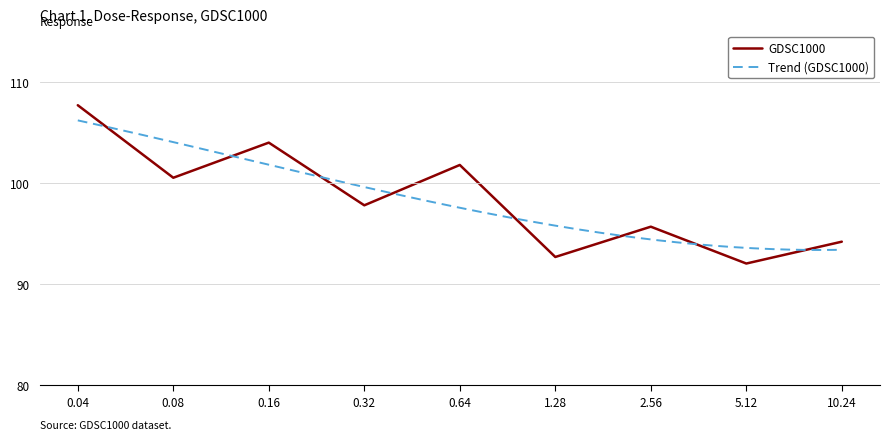

Where does the data first go above 97?

0.04